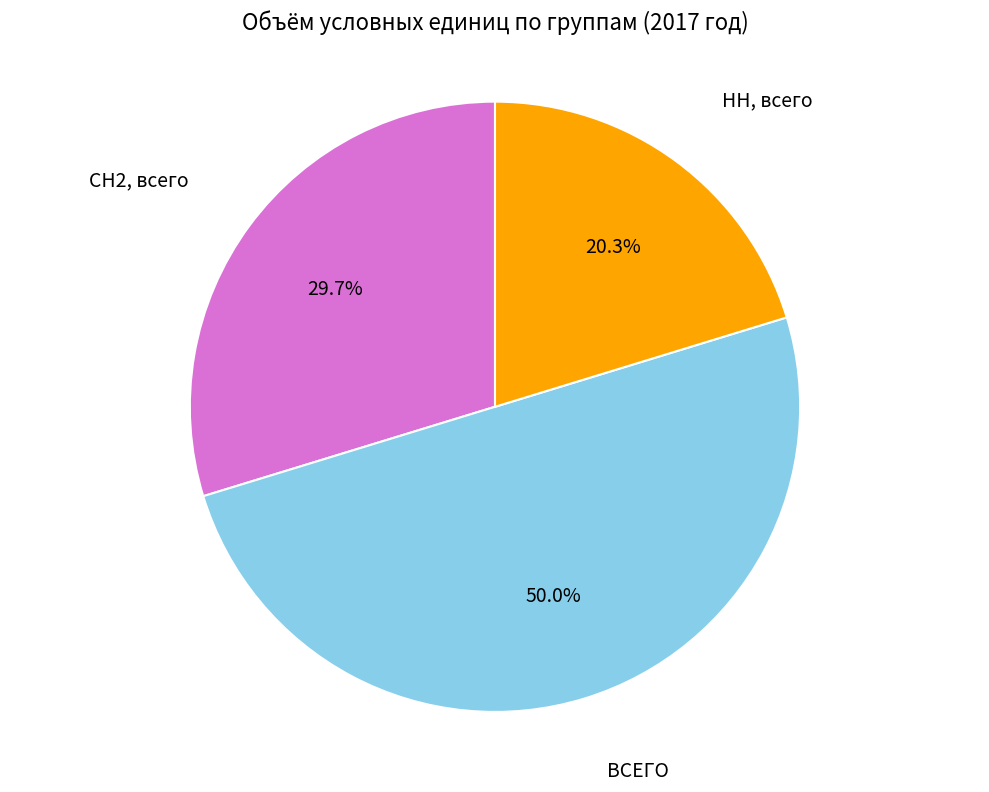

Count the number of slices in the pie.

3